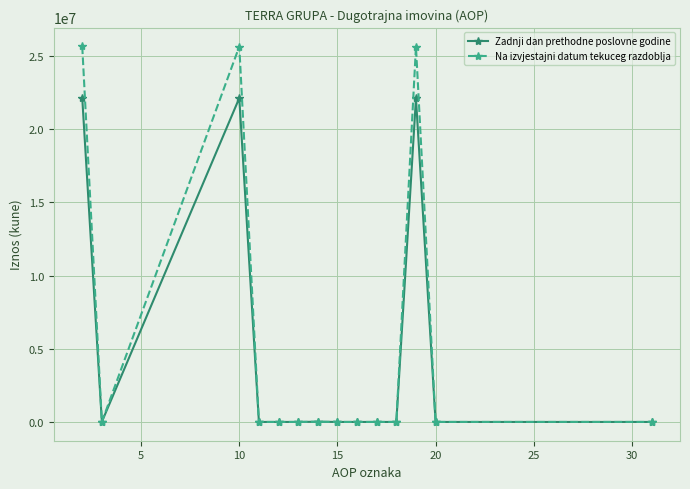

List the series in order of their peak value, lowest first.

Zadnji dan prethodne poslovne godine, Na izvjestajni datum tekuceg razdoblja